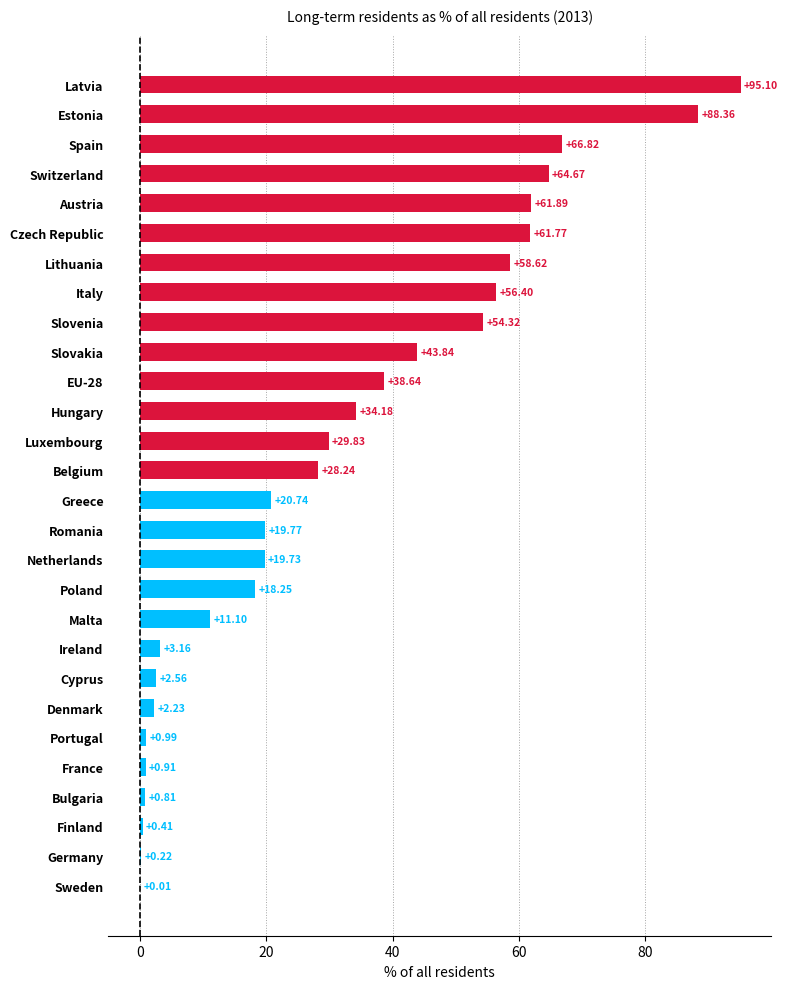

What is the sum of the values at Belgium and Estonia?

116.6